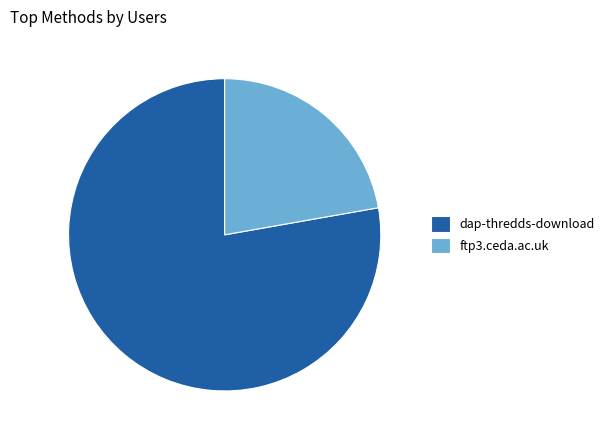

Which category has the smallest portion of the pie?

ftp3.ceda.ac.uk